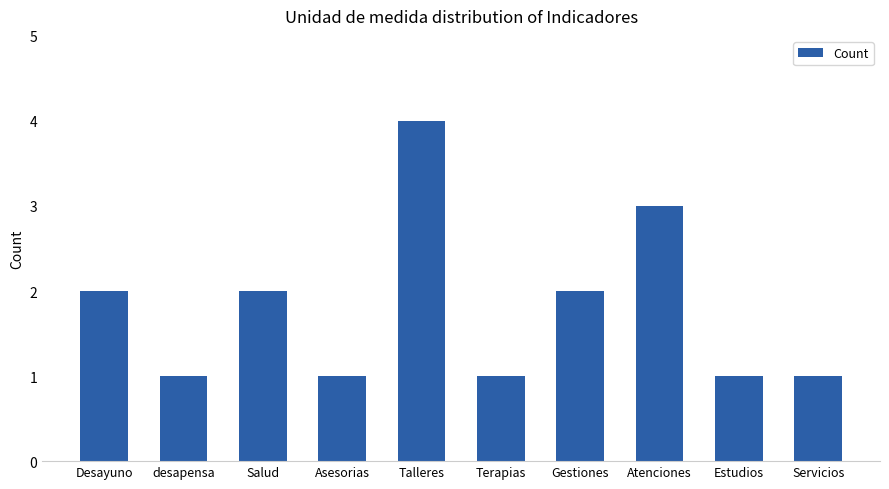

What is the ratio of the value at Salud to the value at Gestiones?

1.0